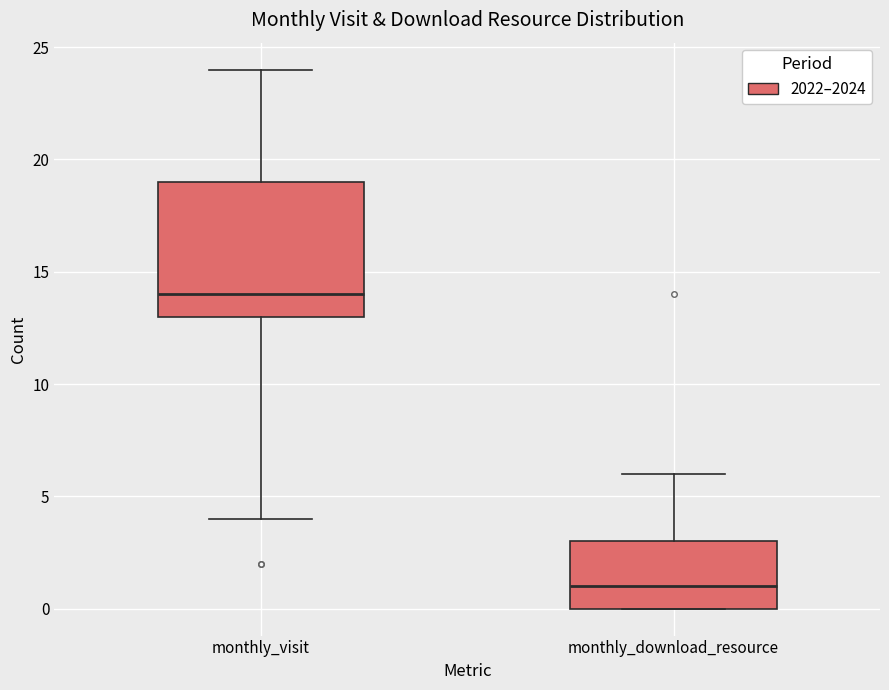

Reading left to right, transcribe this box plot: for each box, give where its median line is, the range the box spans, and where its two whiskers end, as read against the y-axis. The values are not printed on the chart, so give them approximately, as read against the axis.

monthly_visit: median 14, box 13 to 19, whiskers 4 to 24
monthly_download_resource: median 1, box 0 to 3, whiskers 0 to 6